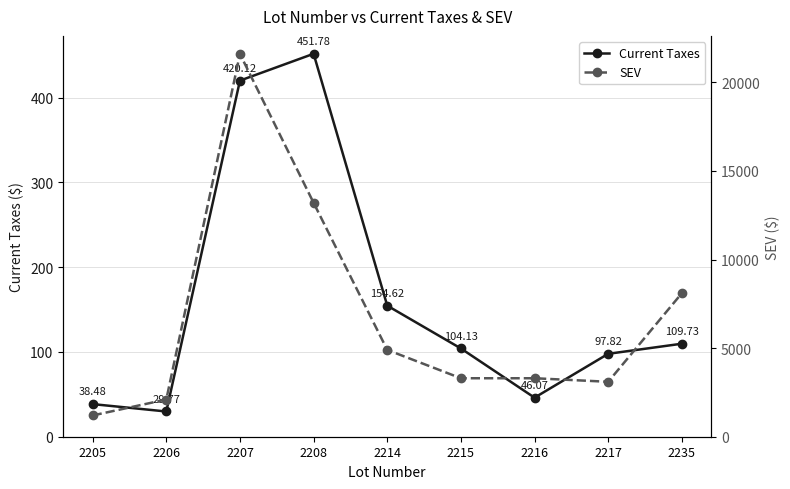

What are all the series names shown in the legend?

Current Taxes, SEV